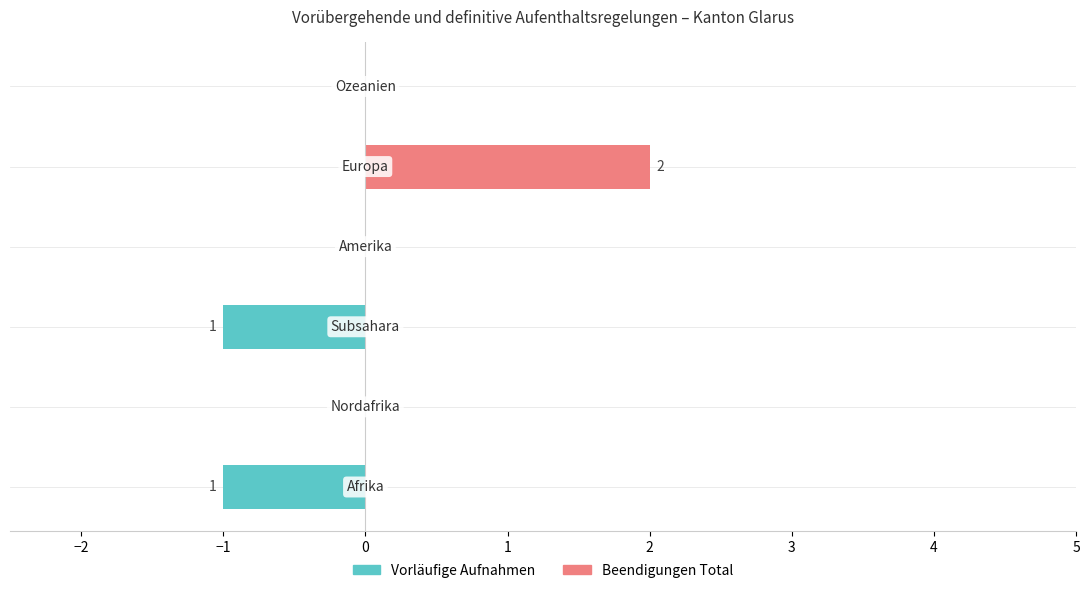

The Vorläufige Aufnahmen series shows 0 at 0. True or false?

False